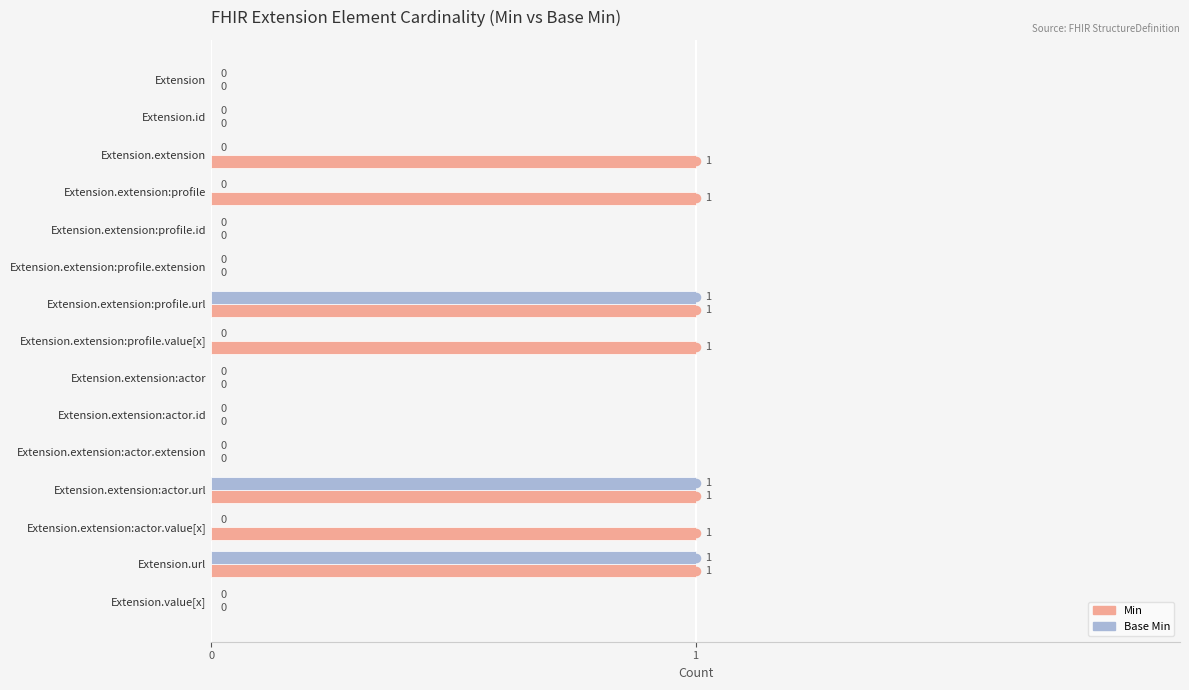

The Base Min series shows 0 at Extension.extension:profile.url. True or false?

False